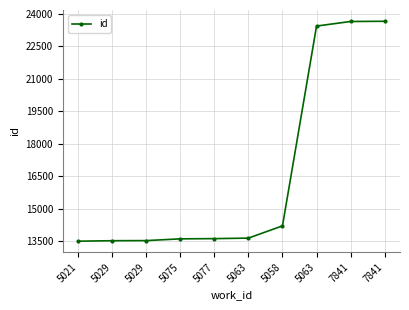

Which has a higher value, 5077 or 5029?

5077